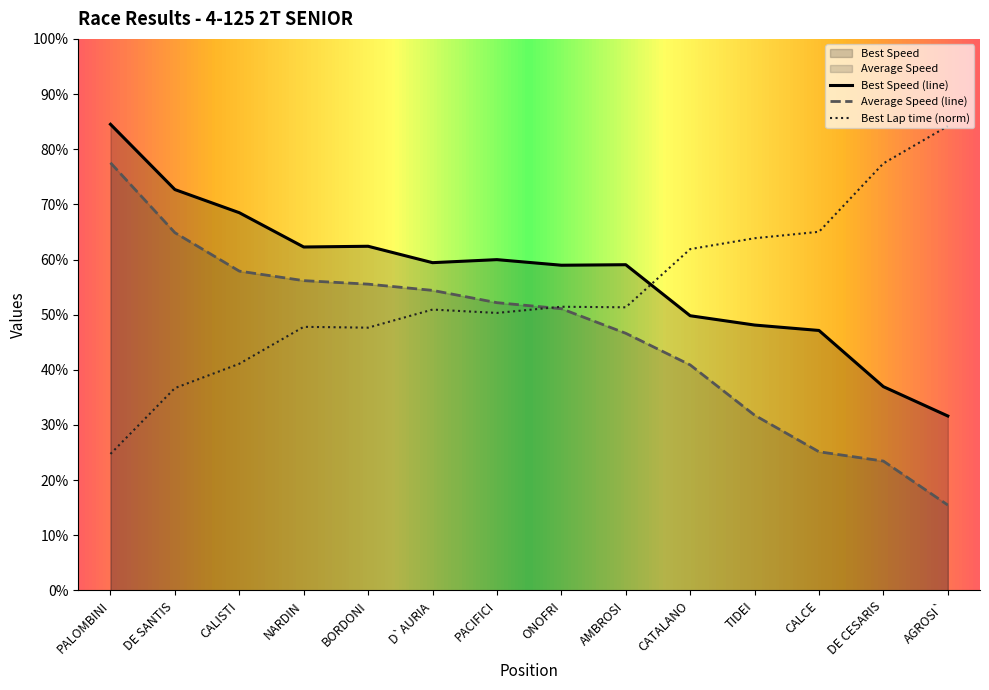

At D`AURIA, list the series in order from largest to smallest.

Best Speed (line), Average Speed (line), Best Lap time (norm)